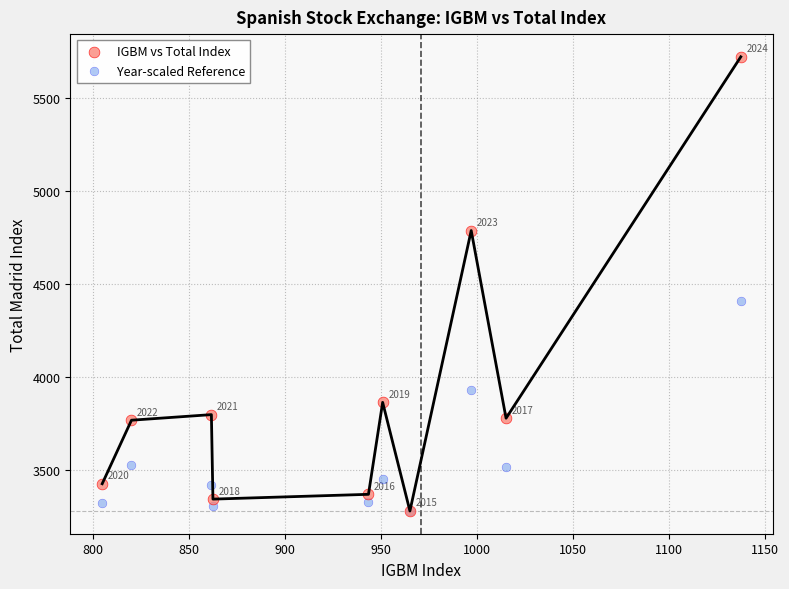

In the IGBM vs Total Index series, what Y value is closest to 4498?

4785.2